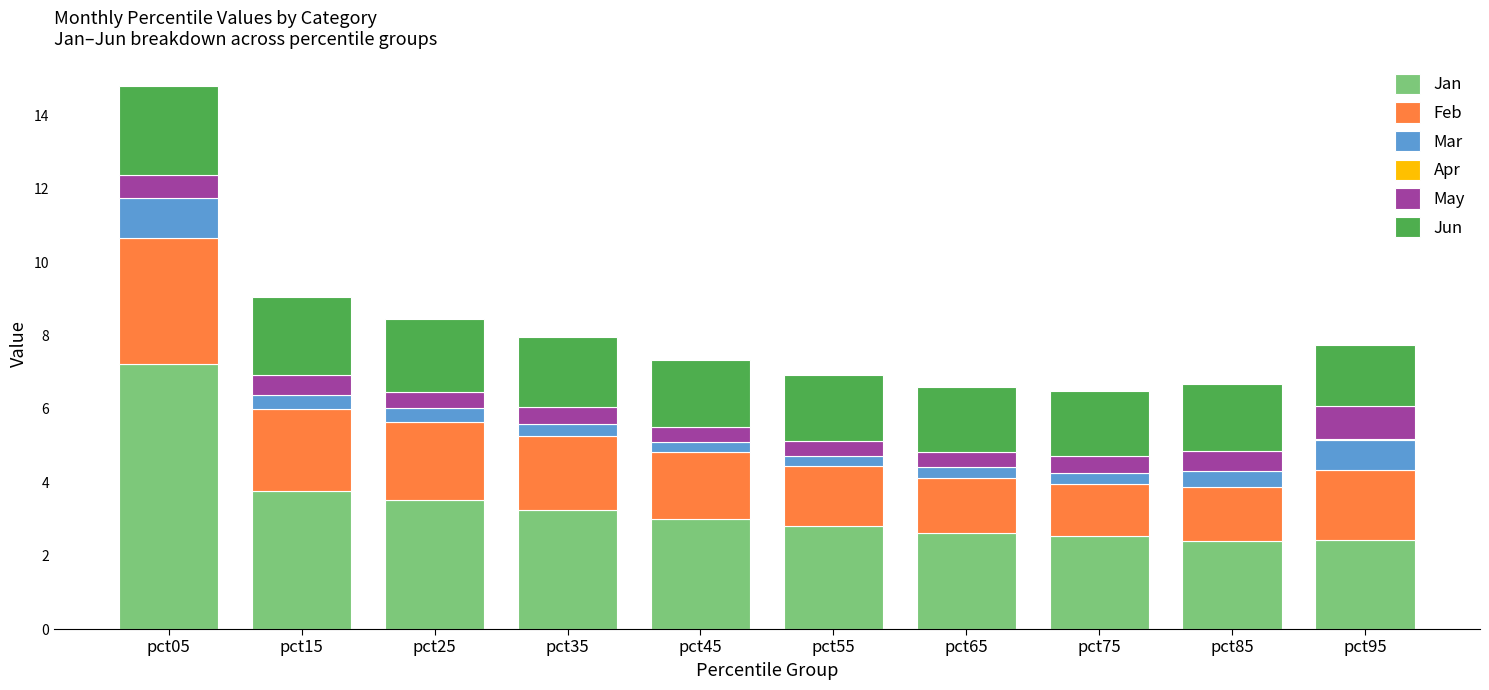

What is the sum of all Jan values?

33.6